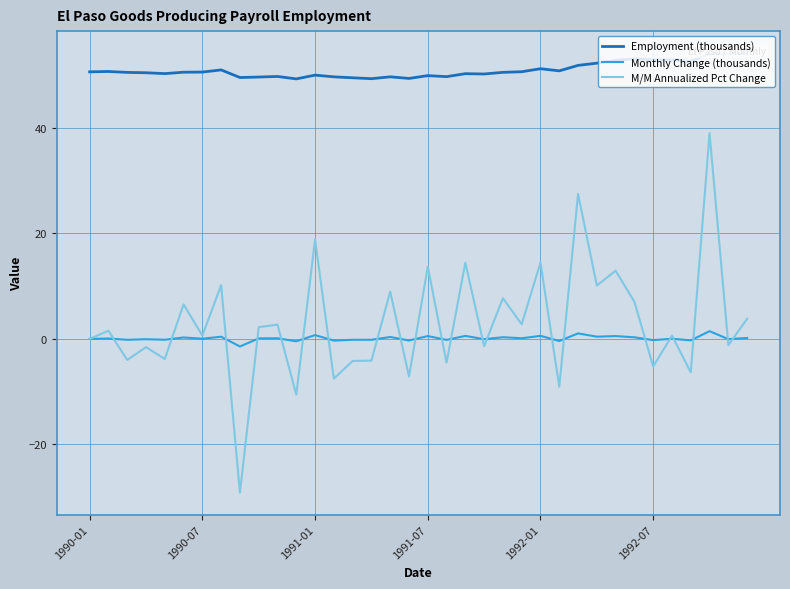

How many lines are shown in the chart?

3